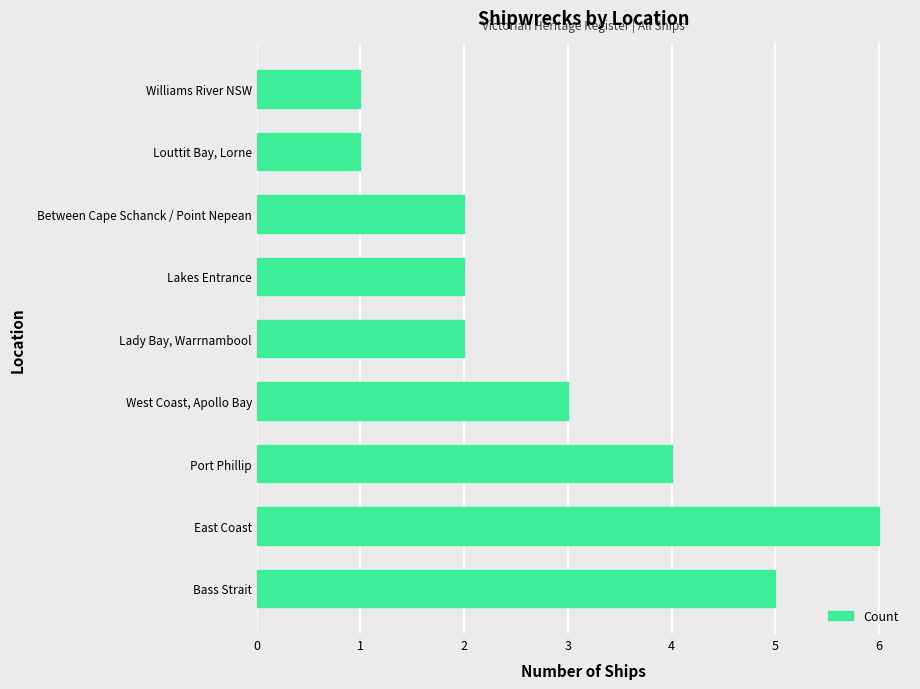

True or false: the data shows 1 at West Coast, Apollo Bay.

False